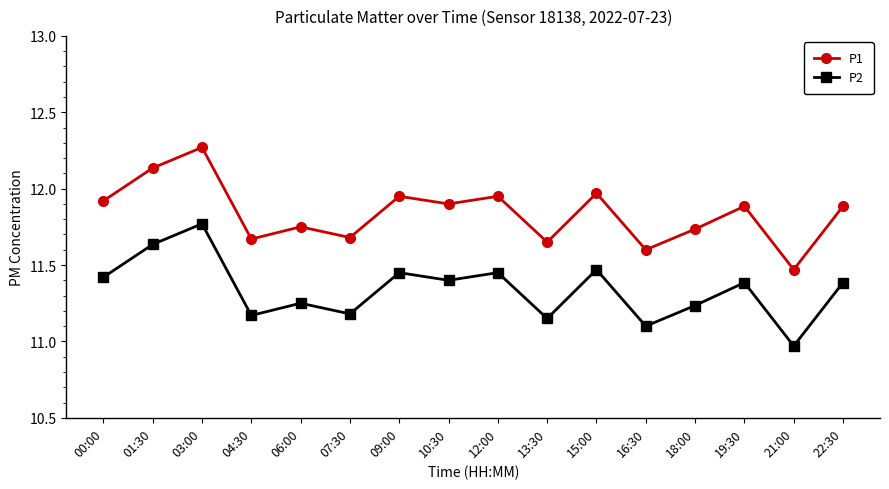

What is the difference between the highest and lowest values at 10:30?

0.5